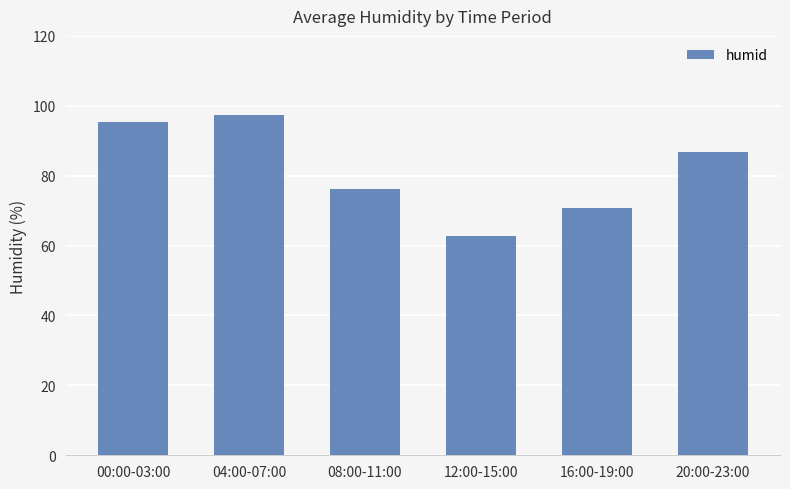

What is the sum of the values at 16:00-19:00 and 00:00-03:00?

166.1